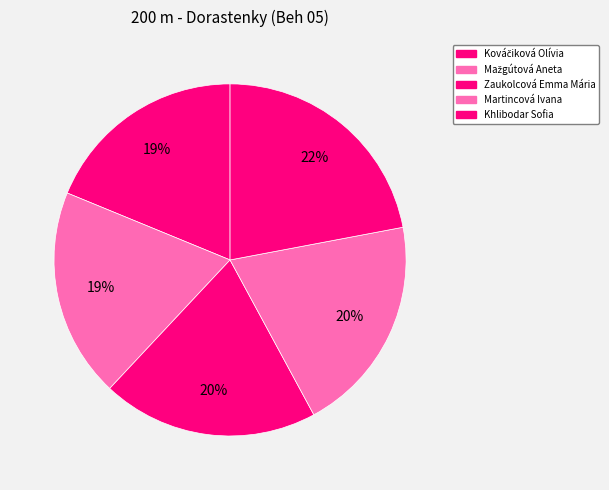

What is the largest slice in the pie chart?

Khlibodar Sofia